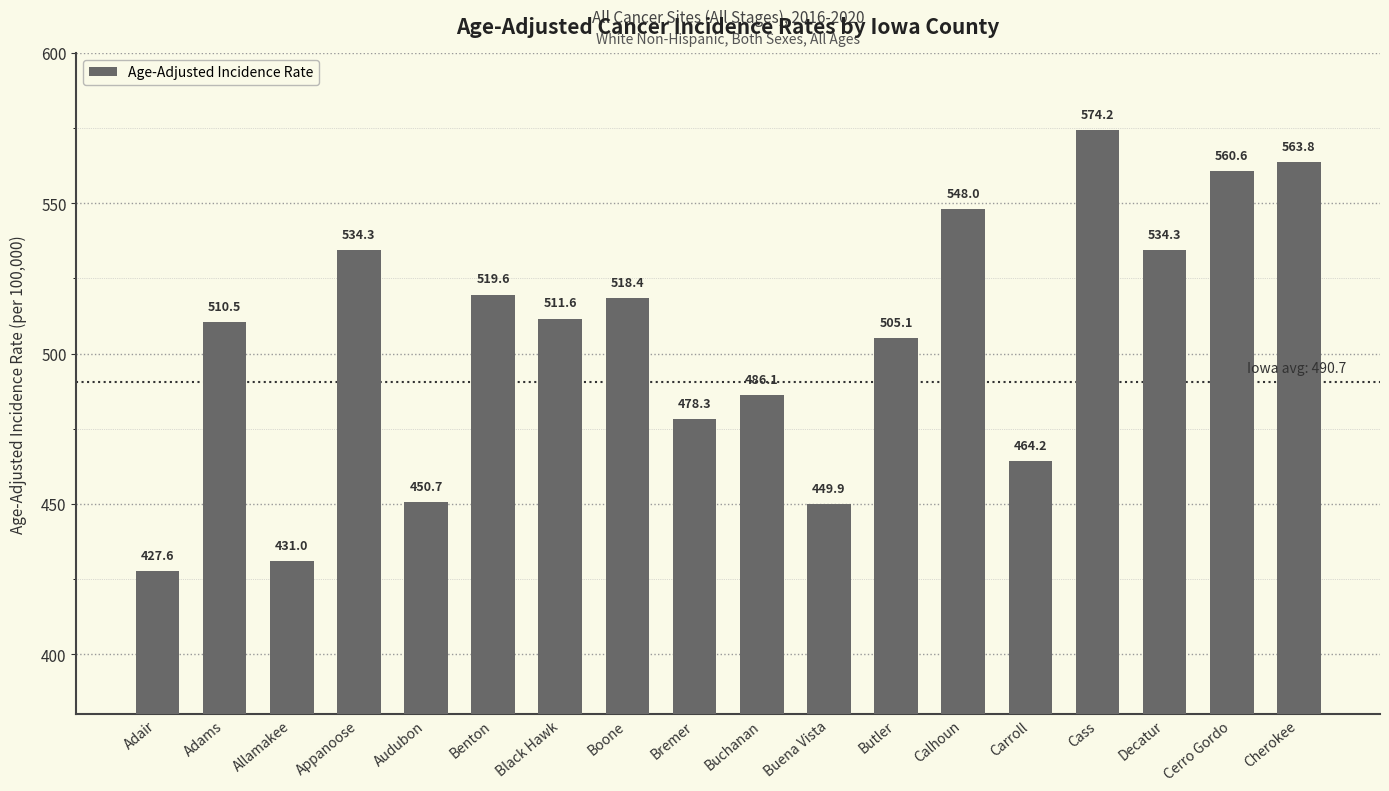

What position from the right is Audubon?

14